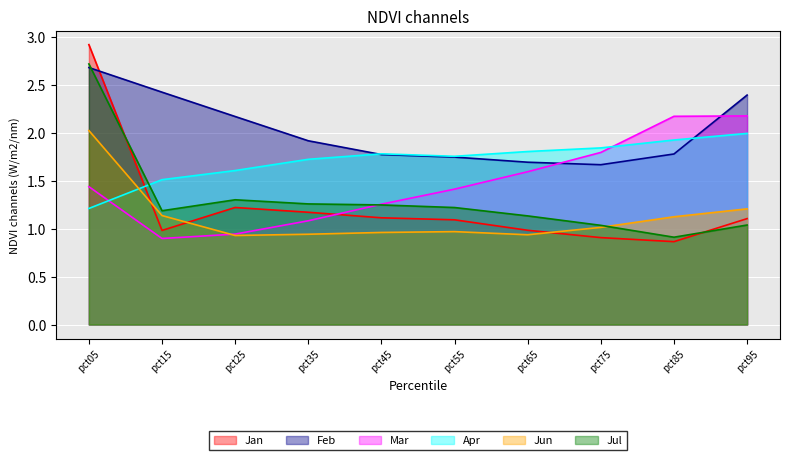

Which series has the widest spread of values?

Jan